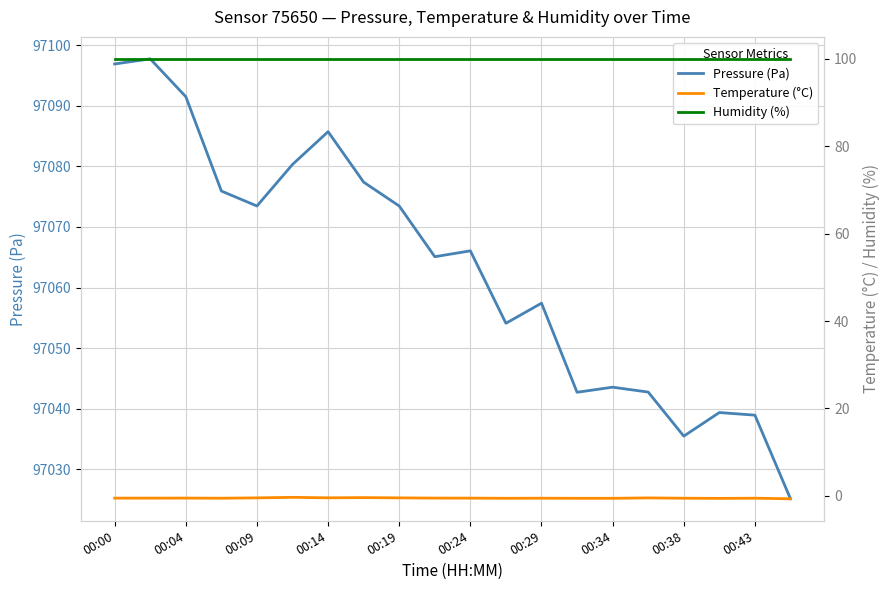

How many lines are shown in the chart?

3